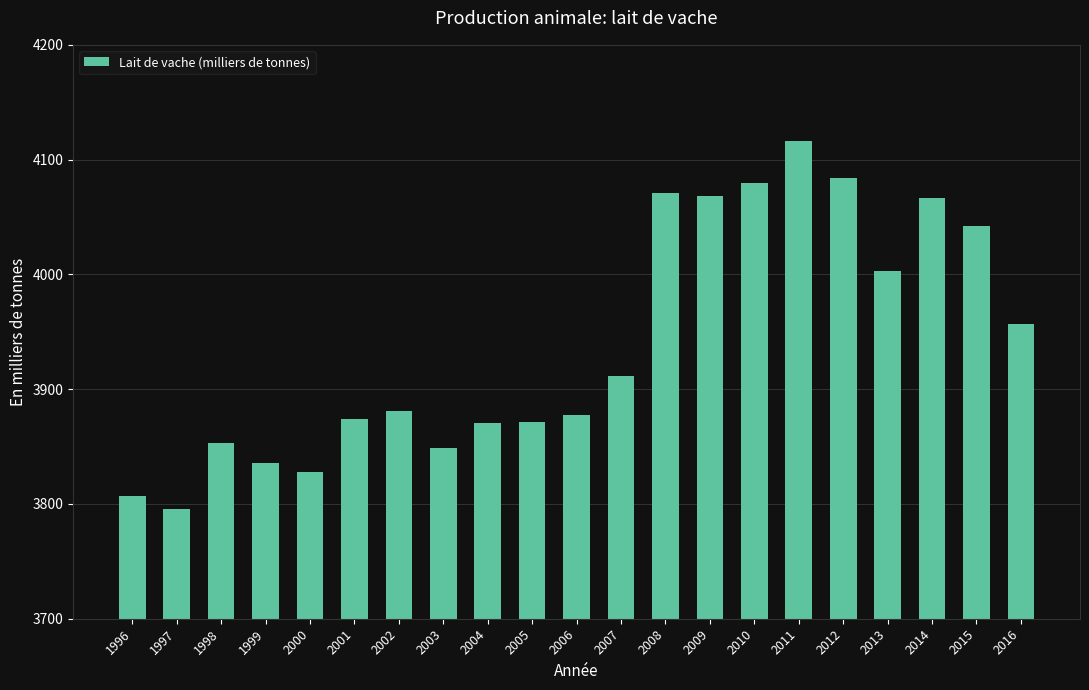

What is the greatest value displayed?

4116.5